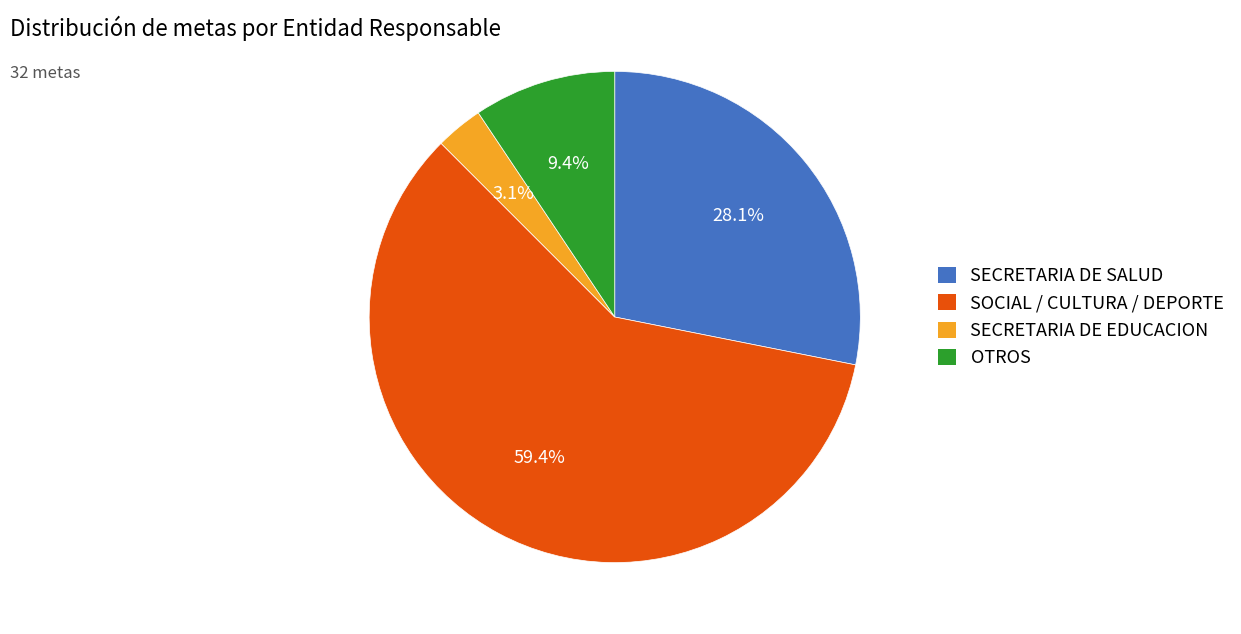

Which category accounts for the majority?

SOCIAL / CULTURA / DEPORTE